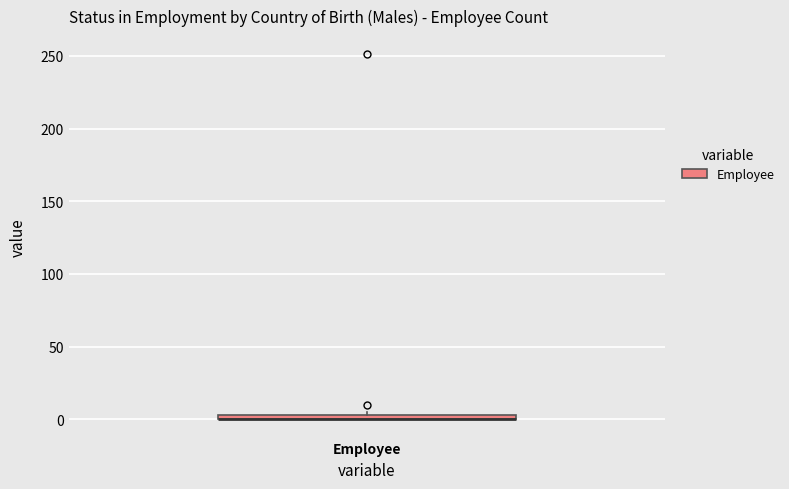

Where is the upper edge of the box for Employee on the y-axis? The values are not printed on the chart, so give them approximately, as read against the axis.

5